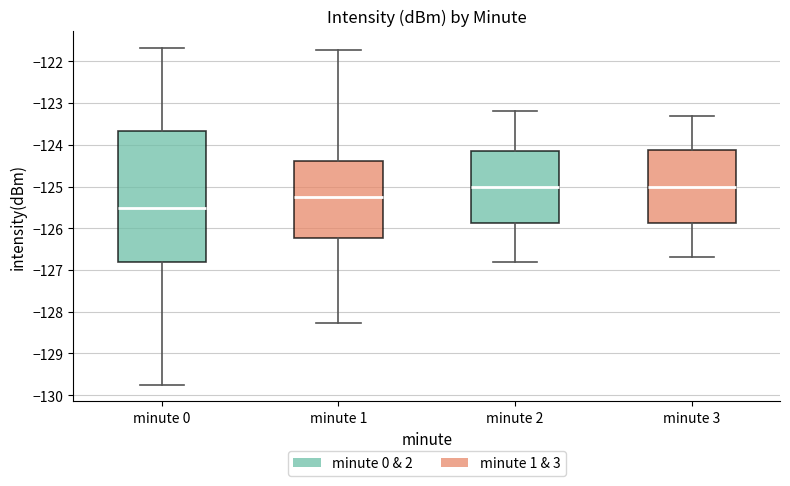

Which box's median line is the lowest?

minute 0